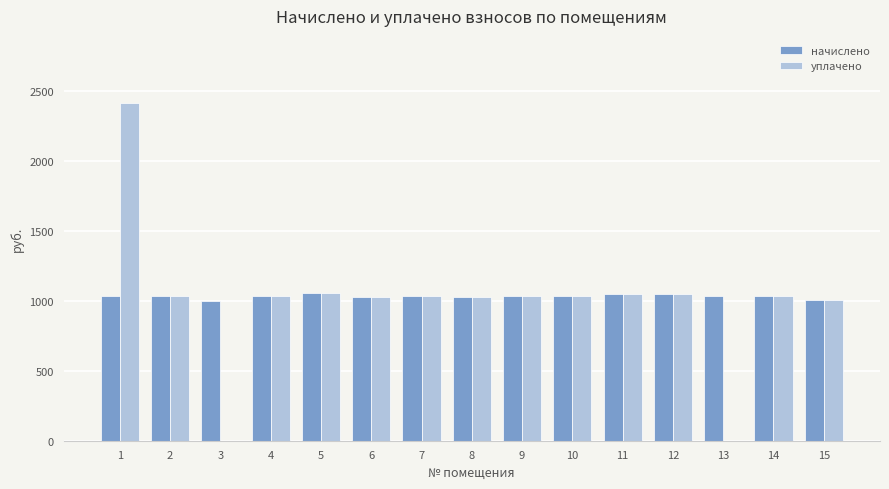

The value of начислено at 12 is 1049.6. True or false?

True